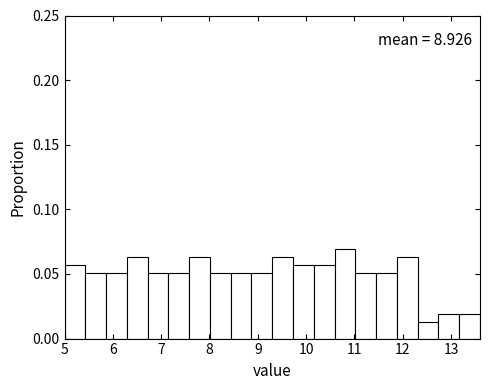

Over which range of the x-axis is the bar tallest?

10.59 to 11.02